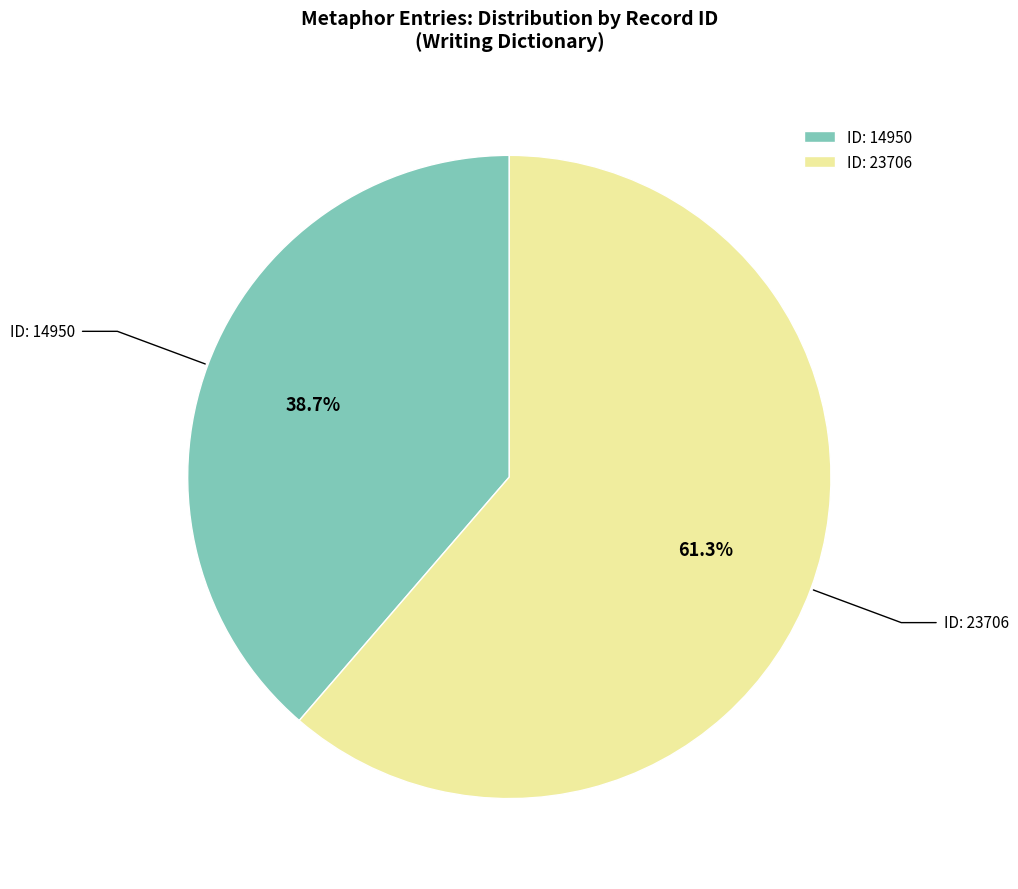

To the nearest percent, what is the difference between the largest and smallest slice percentages?

23%